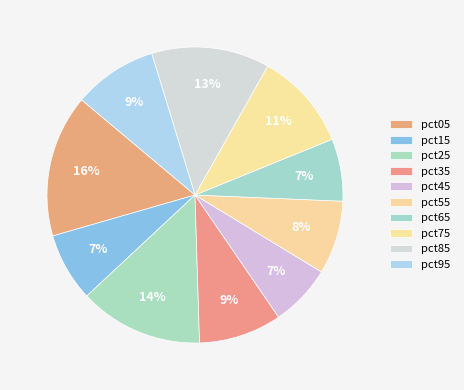

How many slices are in this pie chart?

10